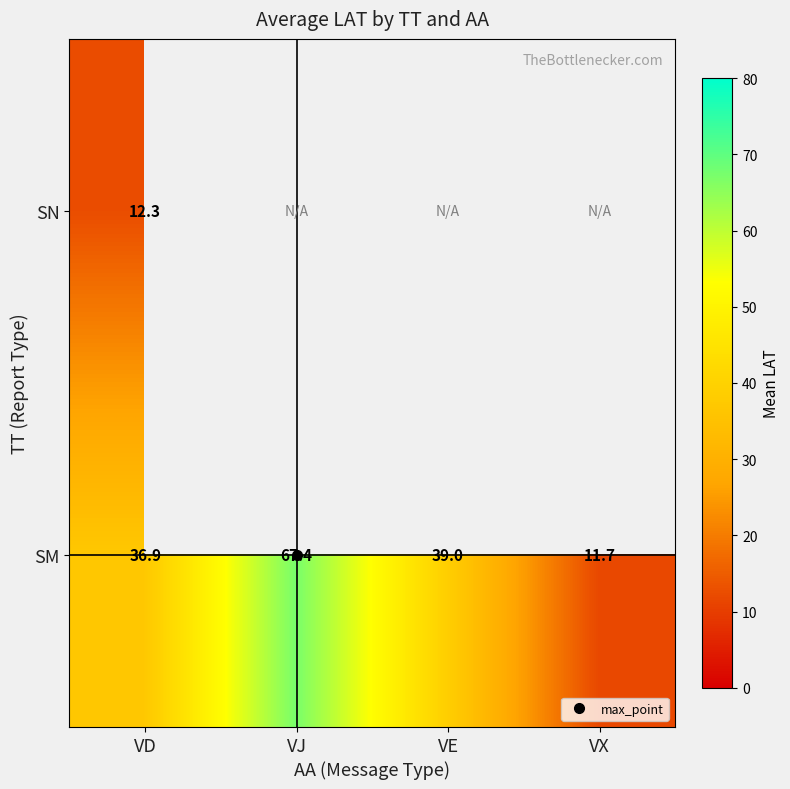

List the series in order of their peak value, lowest first.

SN, SM